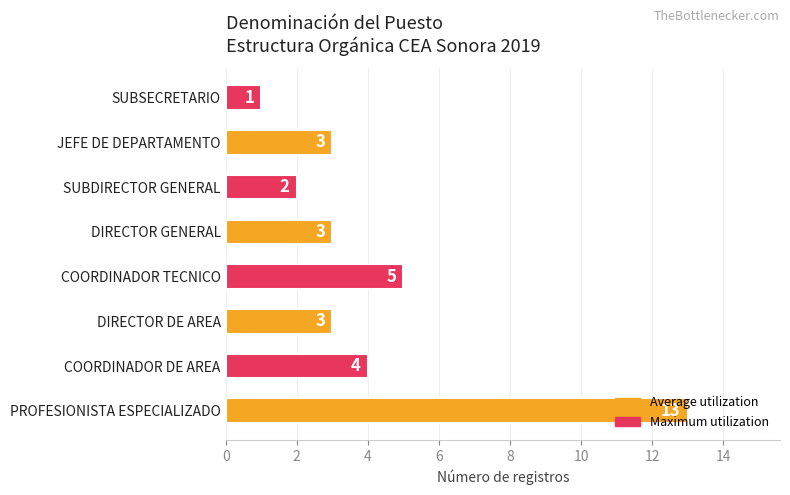

What is the maximum value shown in the chart?

13